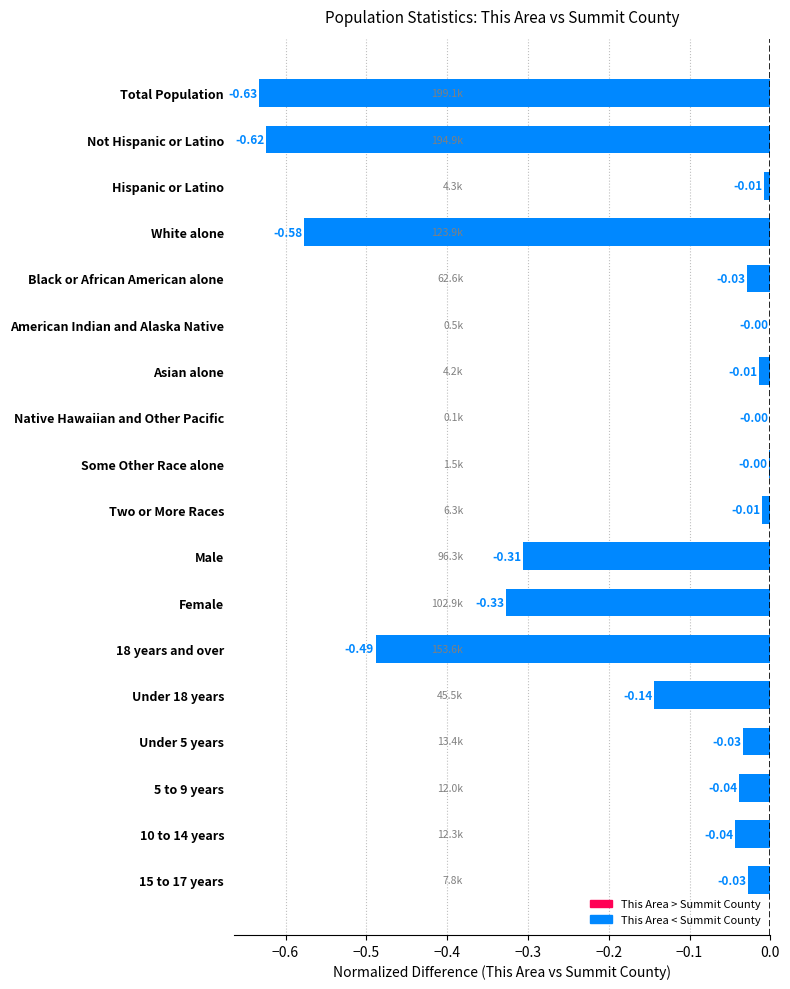

What is the change in value from Total Population to Native Hawaiian and Other Pacific?

+0.6